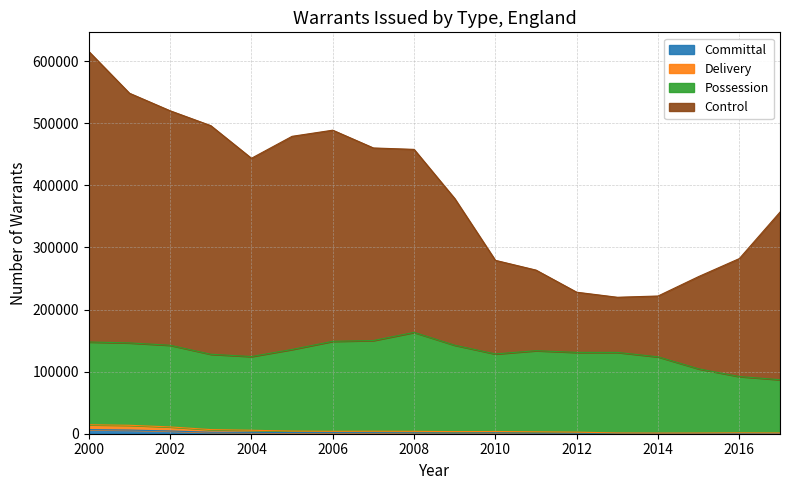

Which label corresponds to the smallest value in the chart?

2017